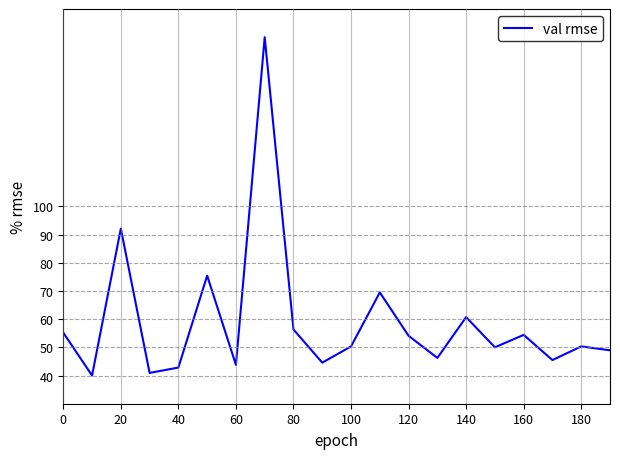

What is the greatest value displayed?

160.0